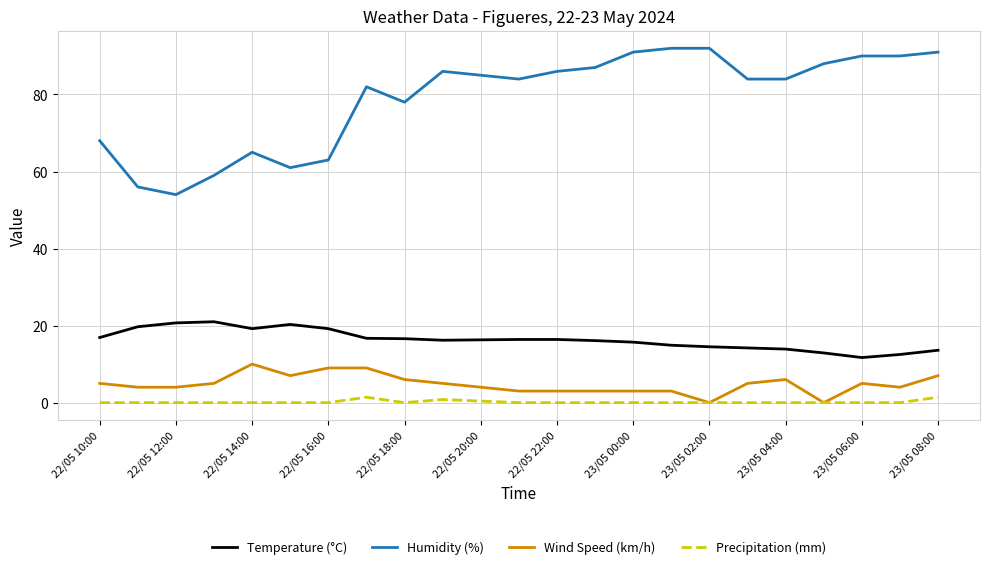

Which series has the largest total across all categories?

Humidity (%)